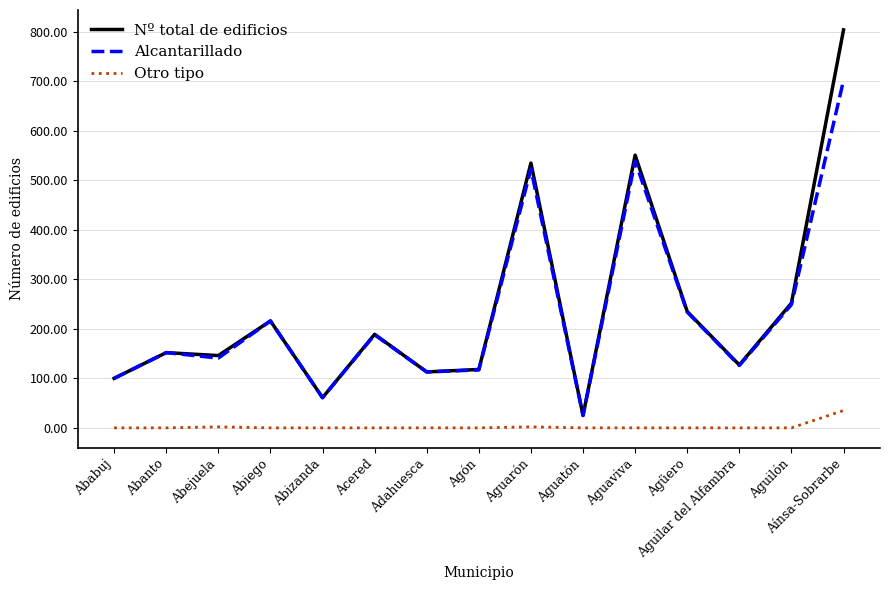

True or false: Alcantarillado and Otro tipo intersect in this chart.

False